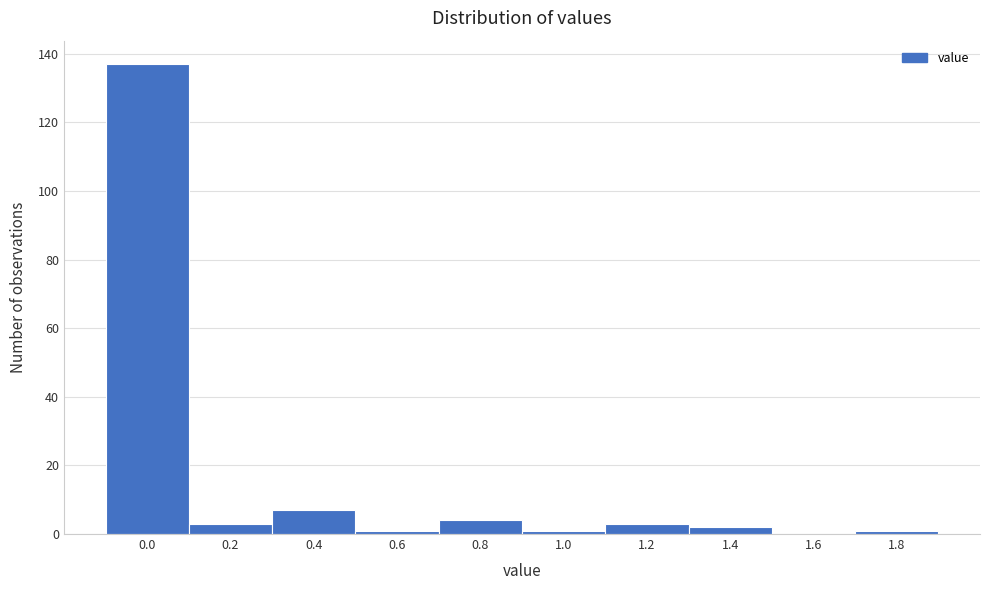

Reading left to right, list all the values displayed in this chart.

0.0=137	0.2=3	0.4=7	0.6=1	0.8=4	1.0=1	1.2=3	1.4=2	1.6=0	1.8=1